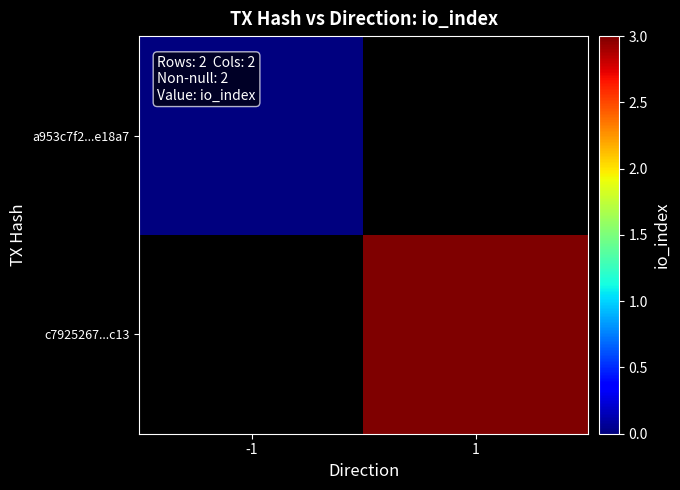

List the labels in order of c7925267...c13 value, largest first.

-1, 1